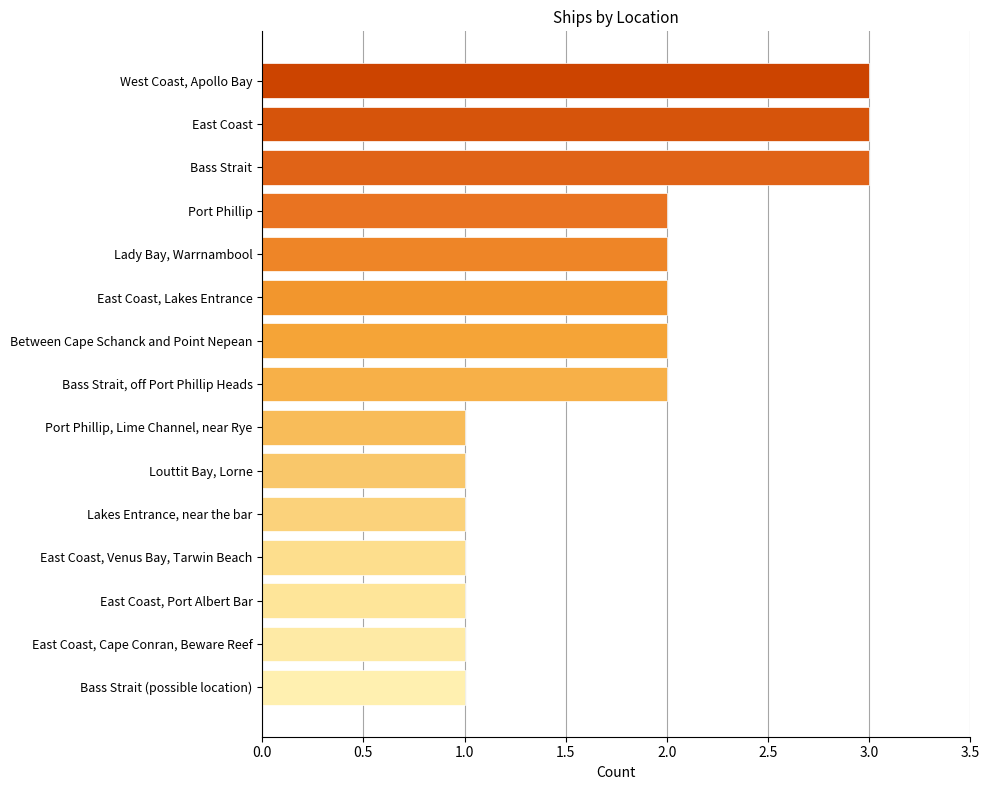

What is the label of the 14th bar from the top?

East Coast, Cape Conran, Beware Reef